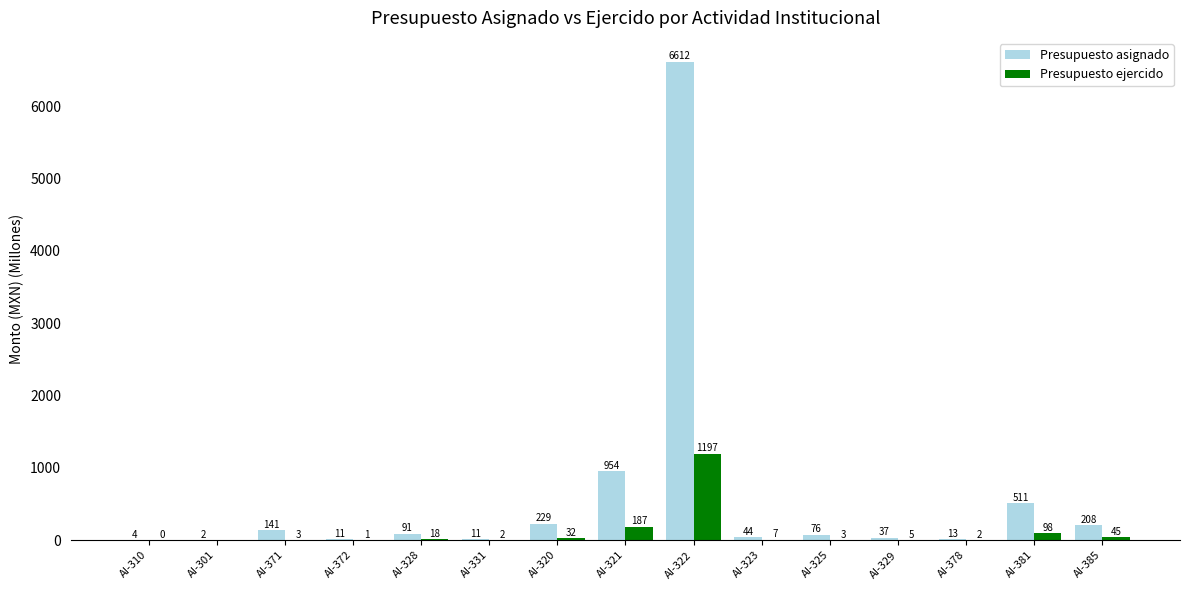

What are all the series names shown in the legend?

Presupuesto asignado, Presupuesto ejercido